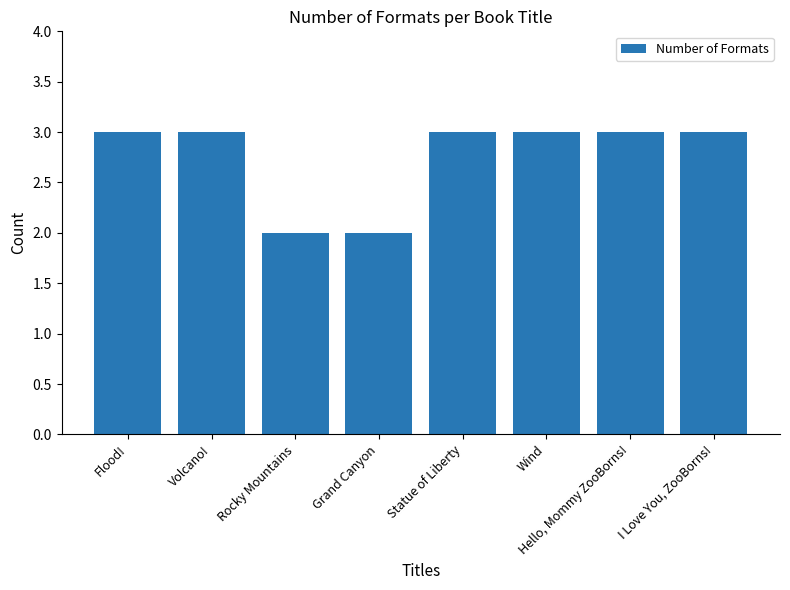

Which has a higher value, I Love You, ZooBorns! or Rocky Mountains?

I Love You, ZooBorns!